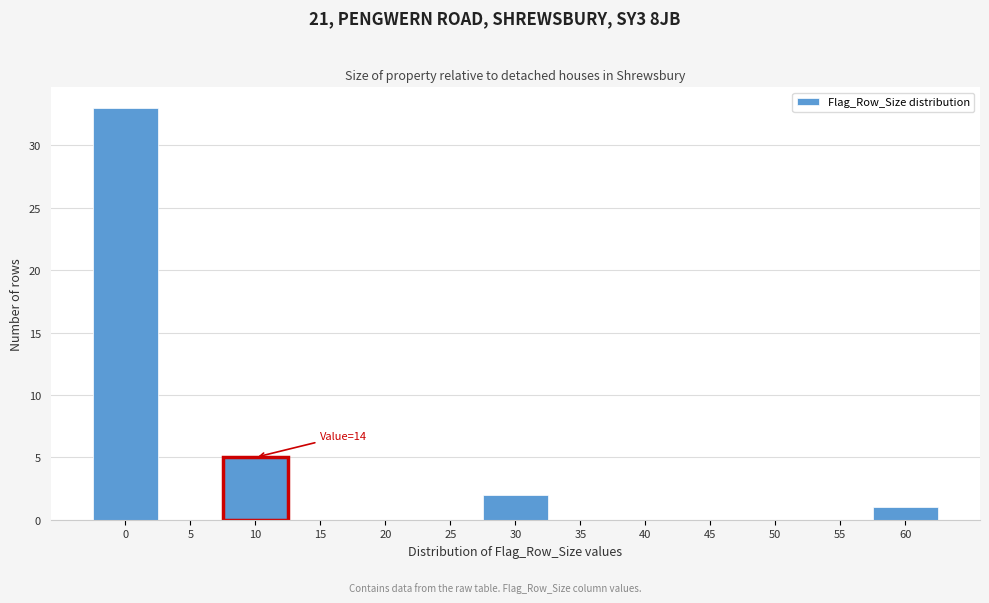

What is the greatest value displayed?

33